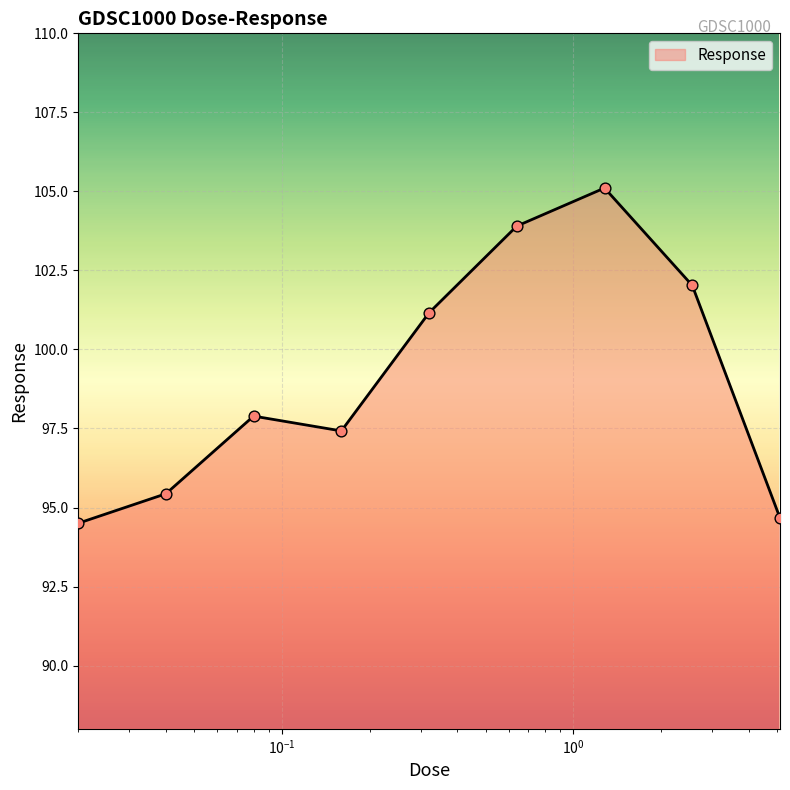

What is the difference between the maximum and minimum values?

10.6